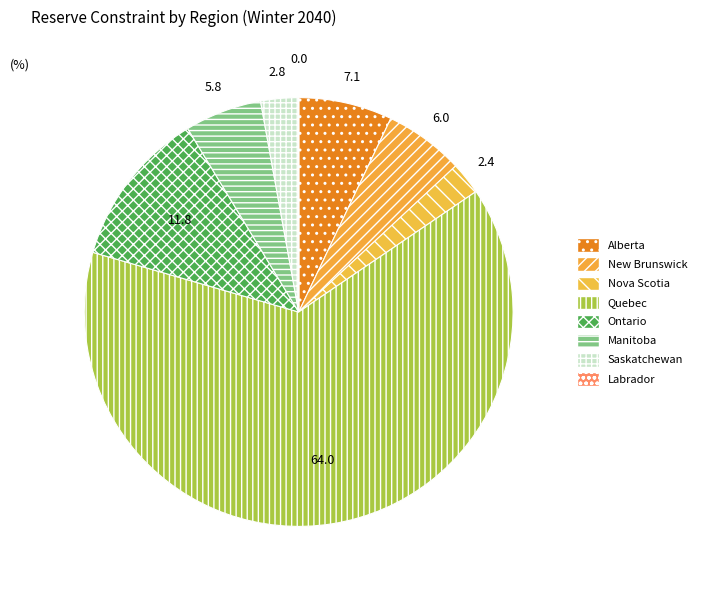

To the nearest percent, what is the difference between the largest and smallest slice percentages?

64%